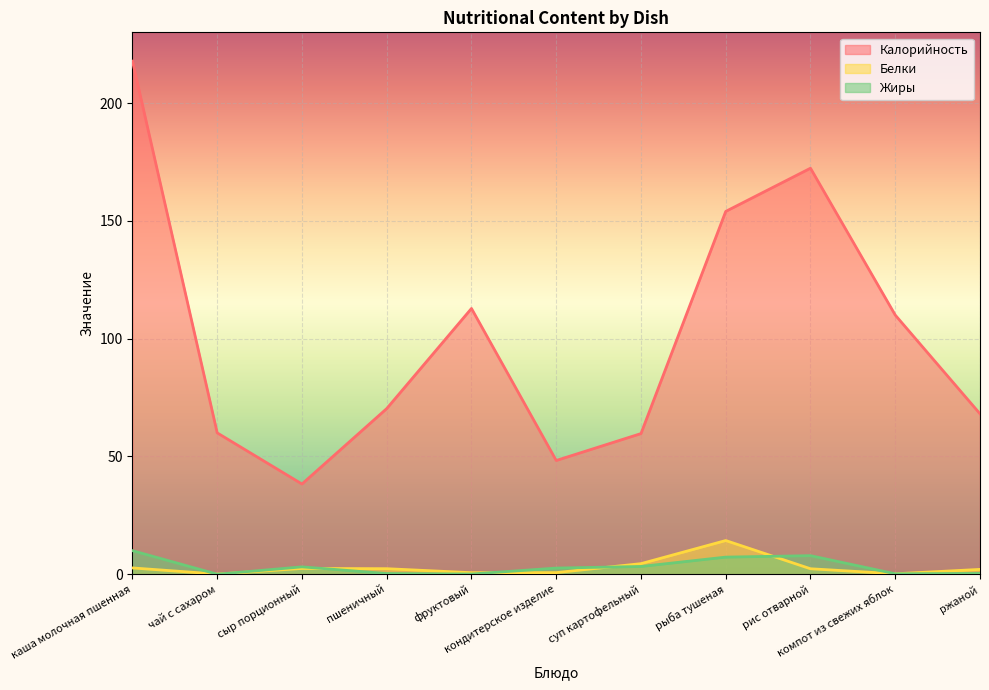

Reading left to right, what are all the values shown in this chart?

Калорийность: 217.8	60.0	38.3	70.3	112.8	48.3	59.7	154.0	172.3	110.0	68.1
Белки: 2.7	0.1	2.5	2.4	0.7	0.7	4.5	14.3	2.3	0.2	2.1
Жиры: 10.0	0.0	3.1	0.3	0.1	2.6	3.3	7.3	7.9	0.2	0.3